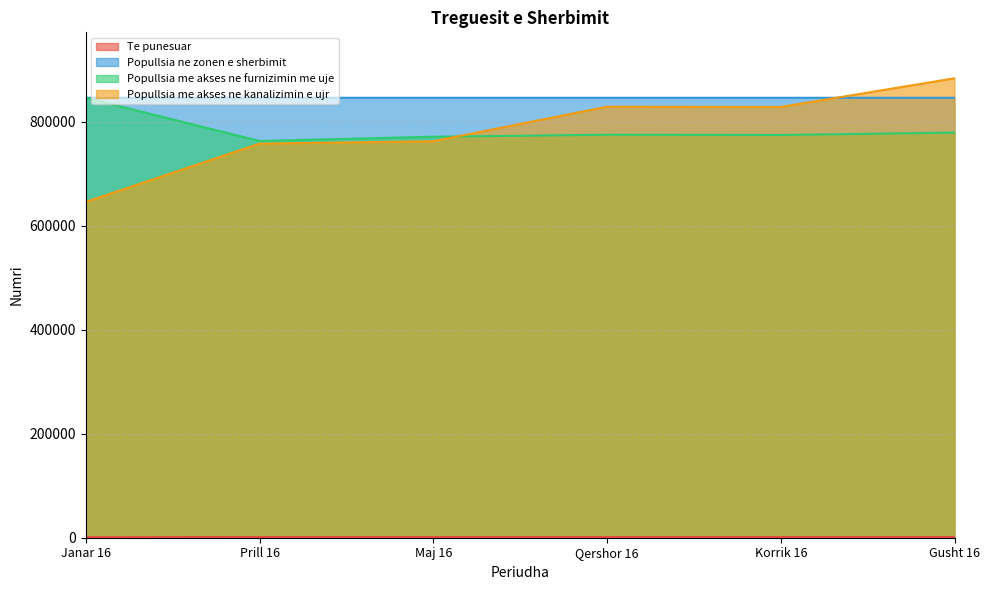

What is the sum of the Popullsia ne zonen e sherbimit values at Janar 16 and Gusht 16?

1691193